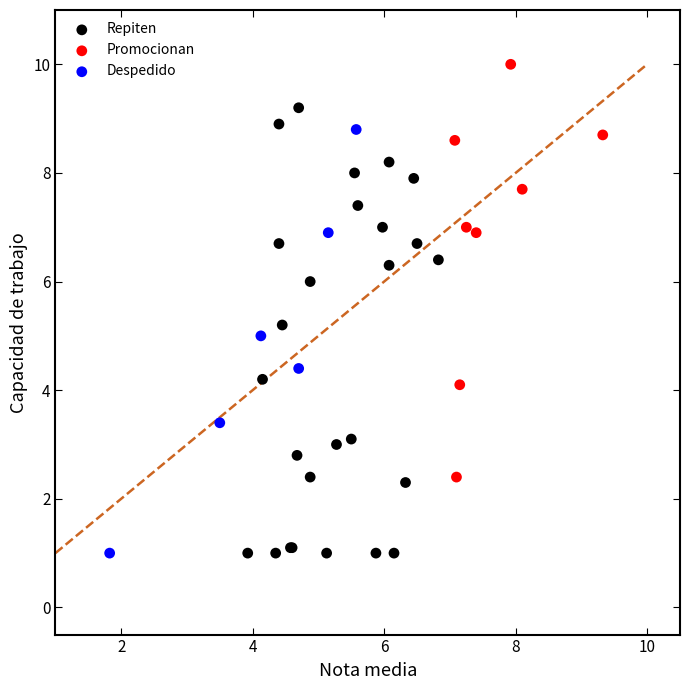

Which series contains the highest Y value?

Promocionan